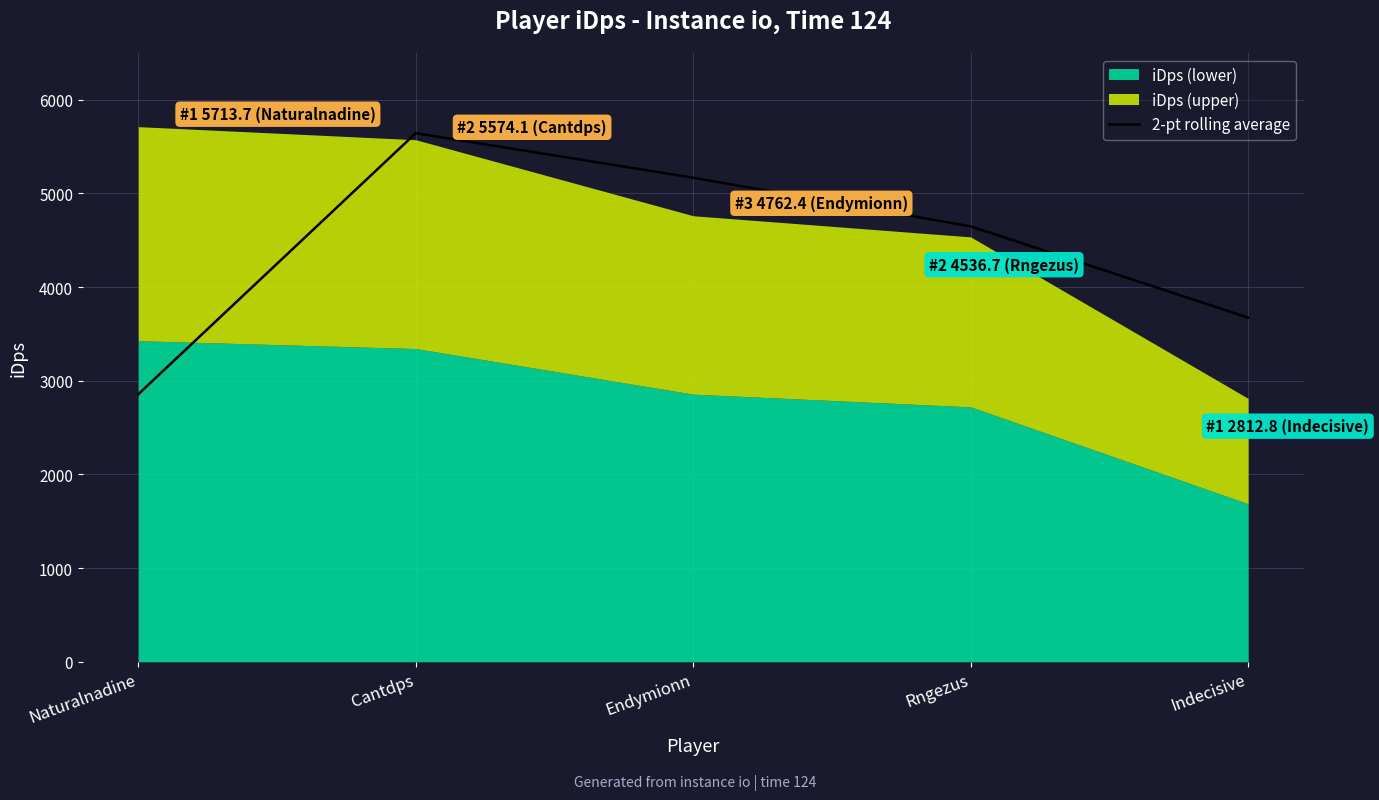

What is the difference between the maximum and second lowest values?

1969.2